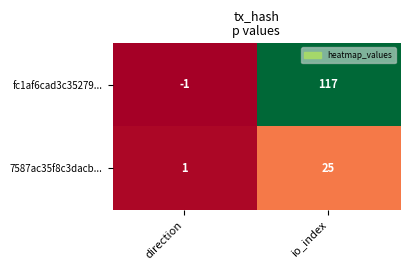

What is the maximum value shown in the chart?

117